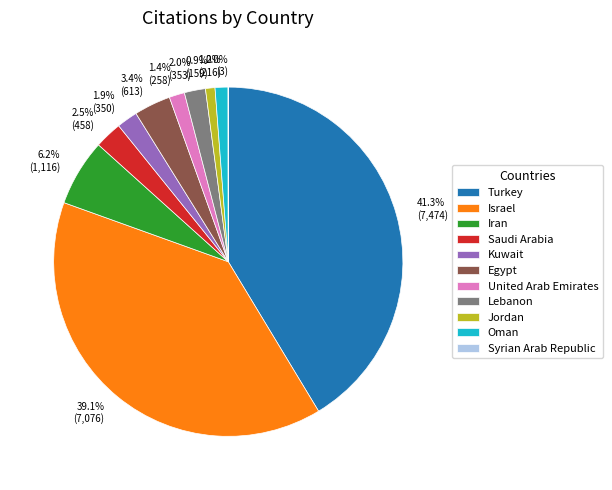

To the nearest percent, what is the difference between the largest and smallest slice percentages?

41%